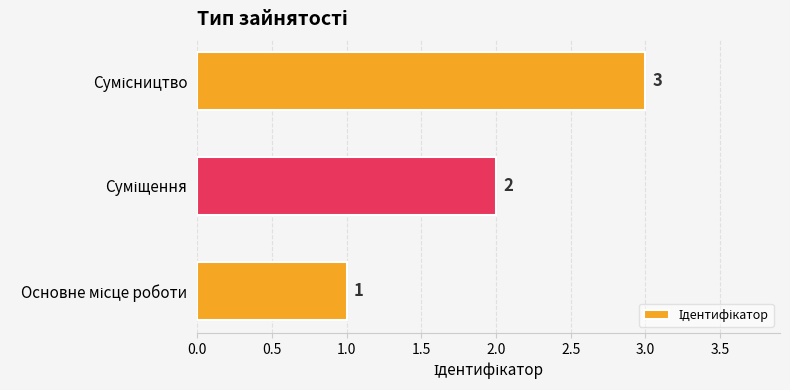

What is the sum of all values?

6